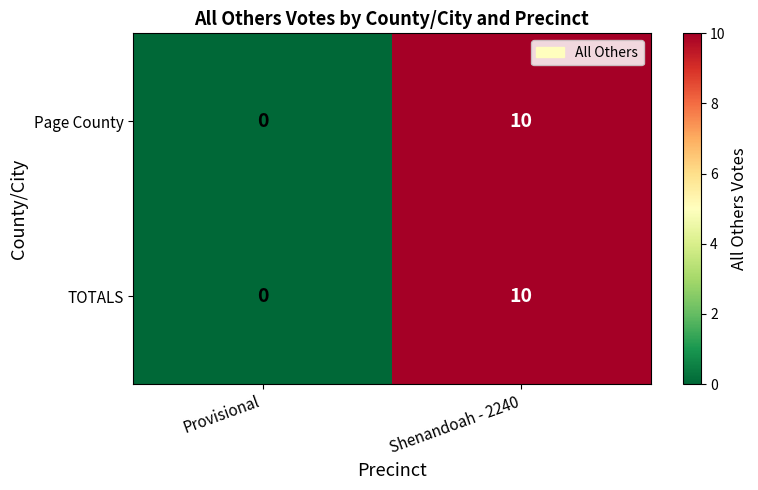

At which category is the sum across all series the highest?

Shenandoah - 2240